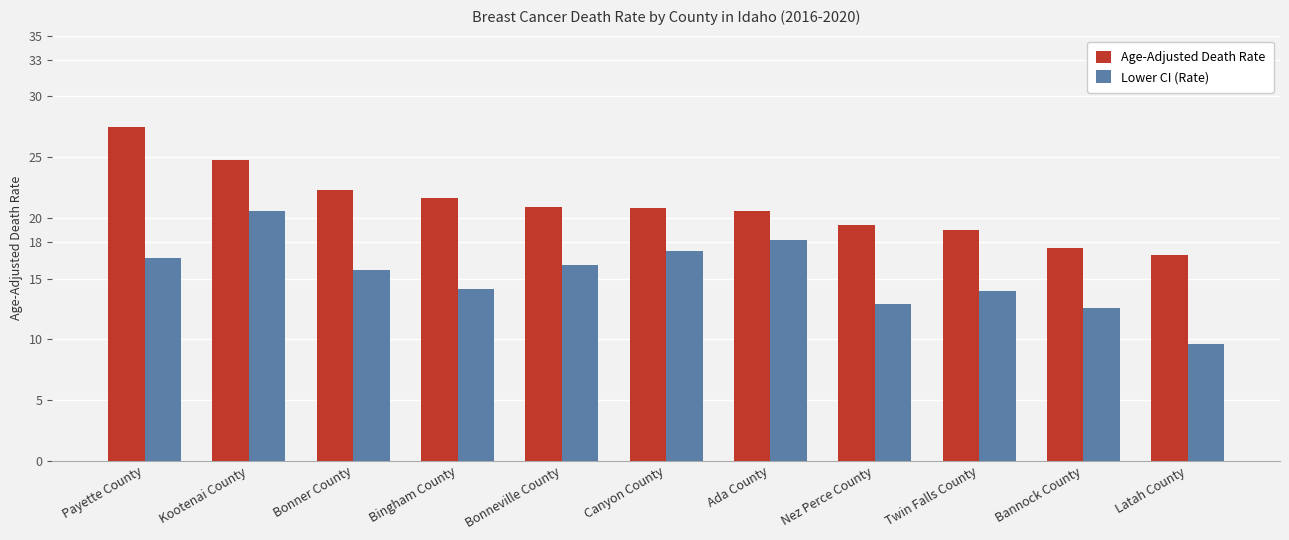

How many bars are there in total?

22